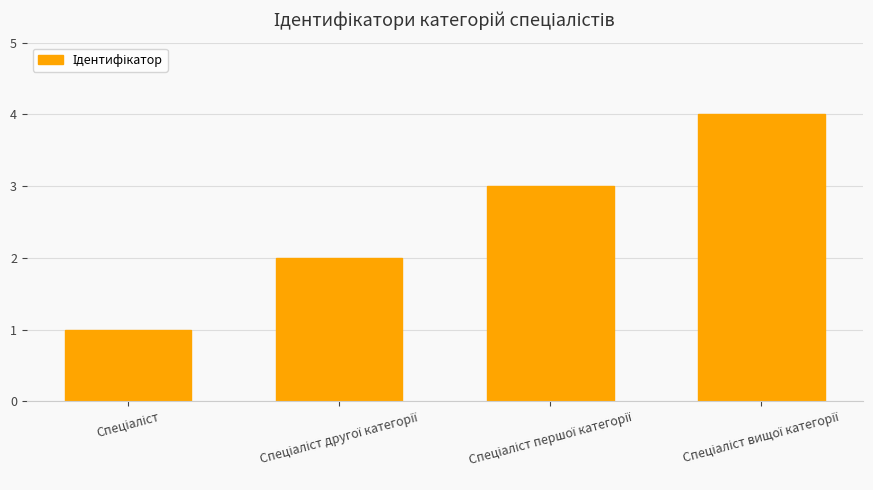

What is the difference between the maximum and minimum values?

3